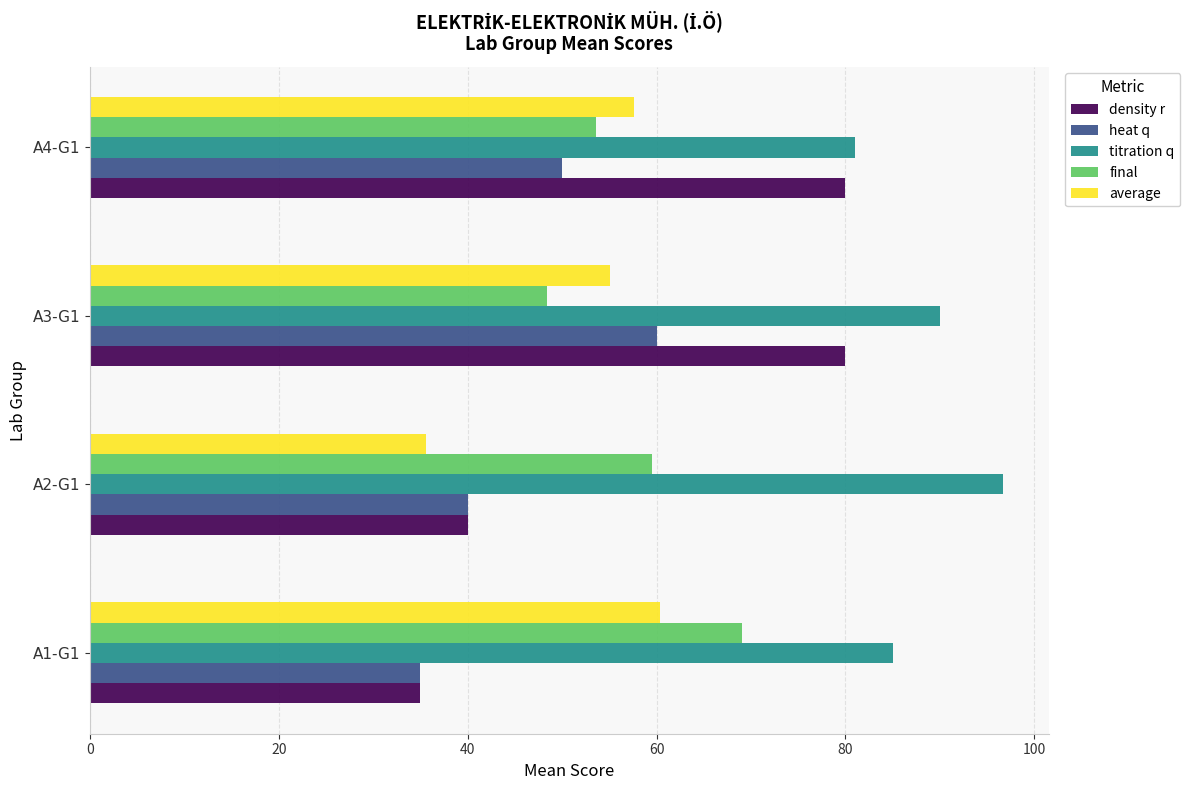

Between A2-G1 and A4-G1, which series saw the biggest shift?

density r